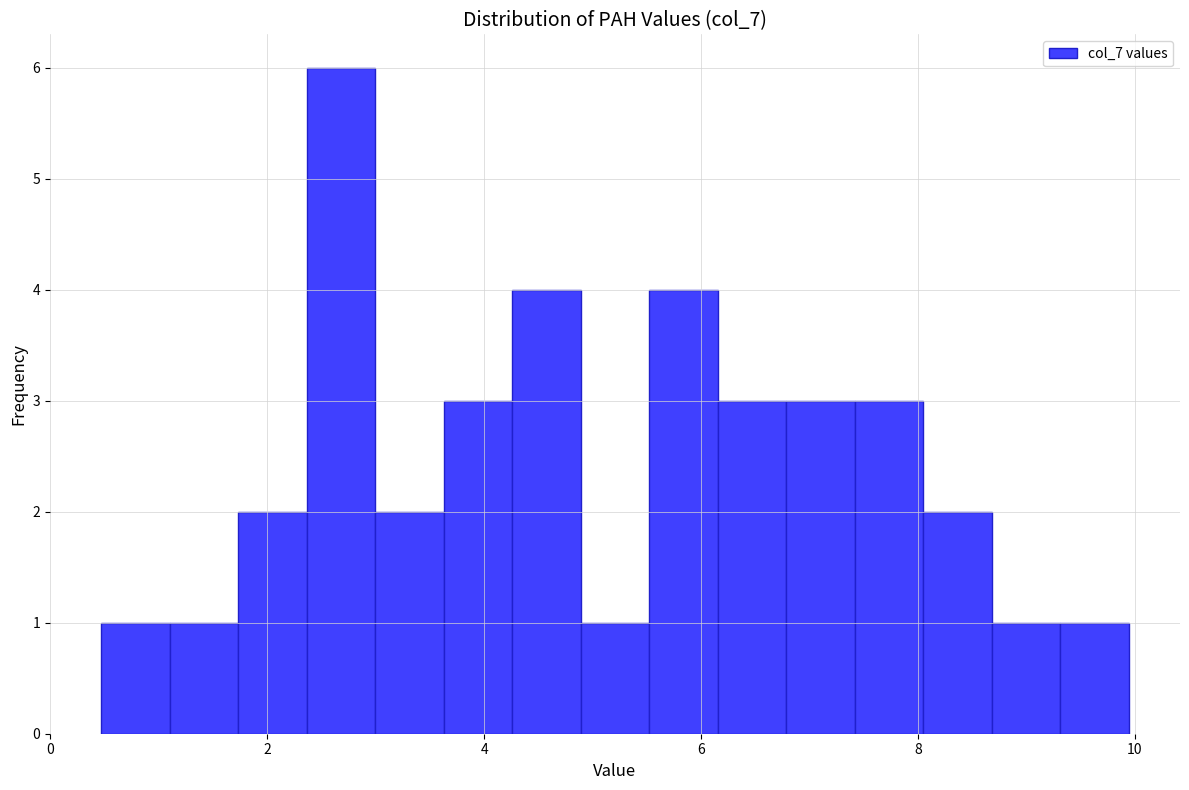

Read against the x-axis, roughly where is the centre of the tallest bar?

2.6